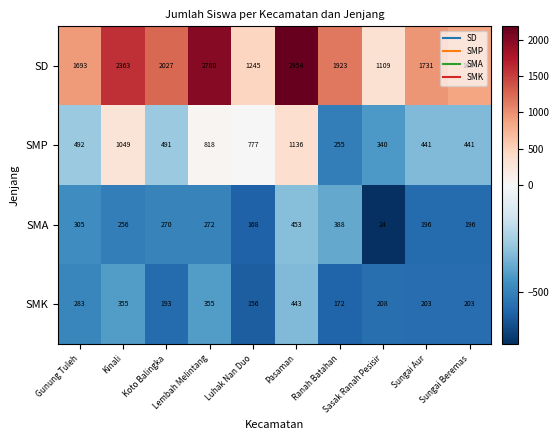

Rank the series by their maximum value, from lowest to highest.

SMK, SMA, SMP, SD